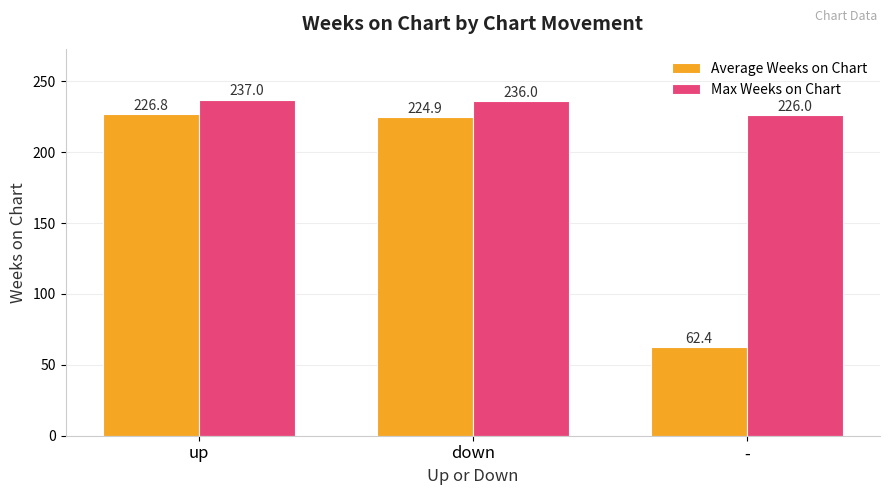

Reading right to left, extract all data points from this chart.

Average Weeks on Chart: -=62.4	down=224.9	up=226.8
Max Weeks on Chart: -=226.0	down=236.0	up=237.0